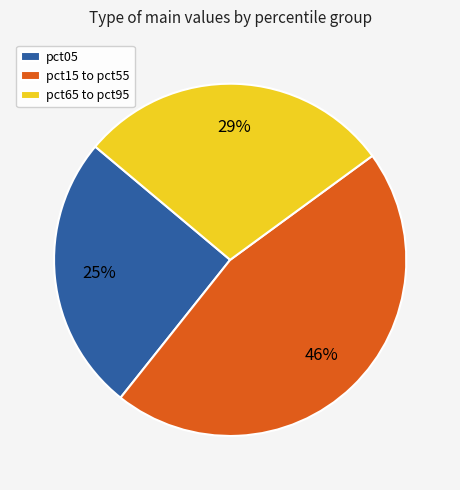

To the nearest percent, what portion does pct65 to pct95 represent?

29%